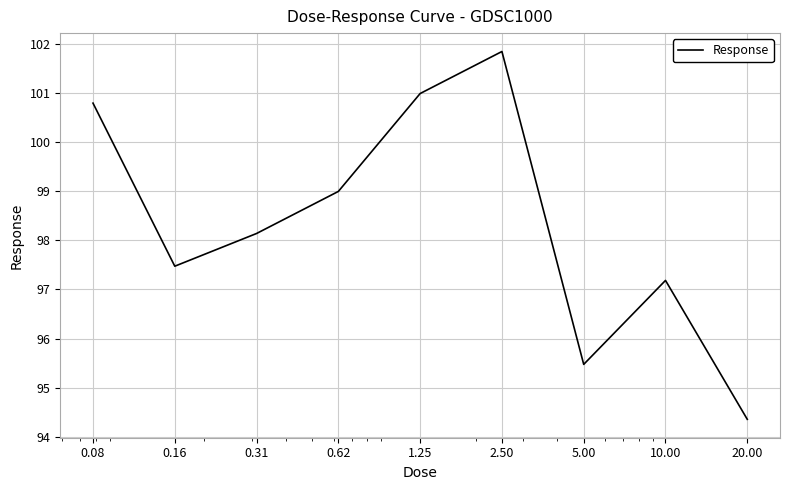

What is the smallest value displayed?

94.4